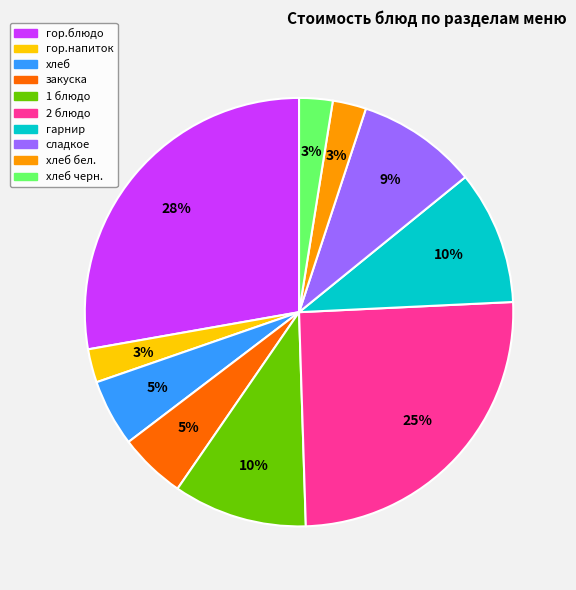

Does any single category account for the majority?

No